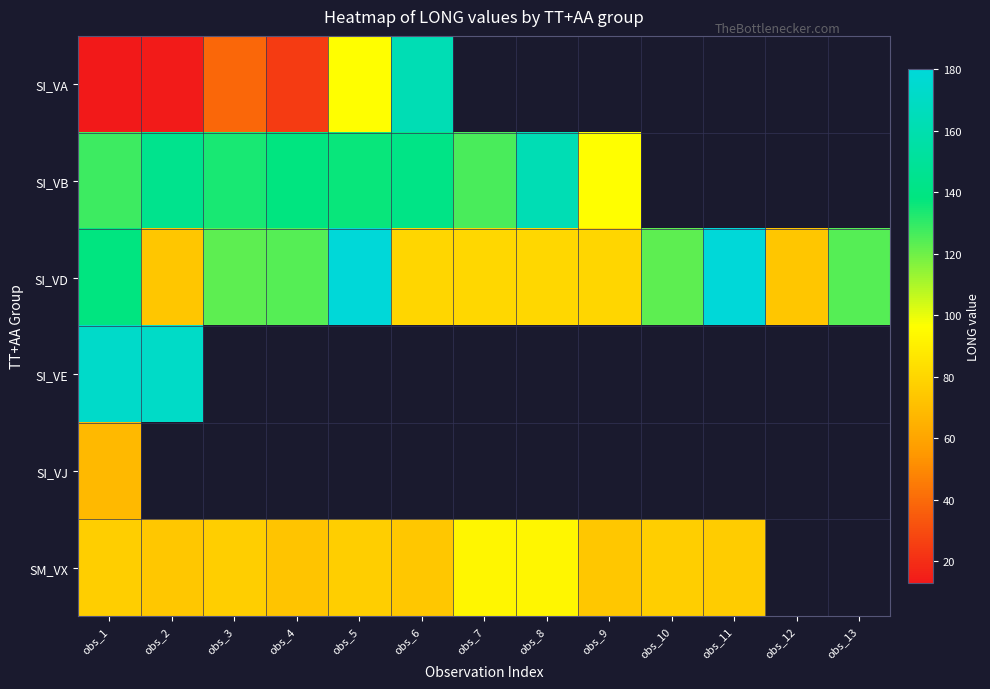

Is the value of SI_VD at obs_5 greater than the value of SI_VJ at obs_4?

No